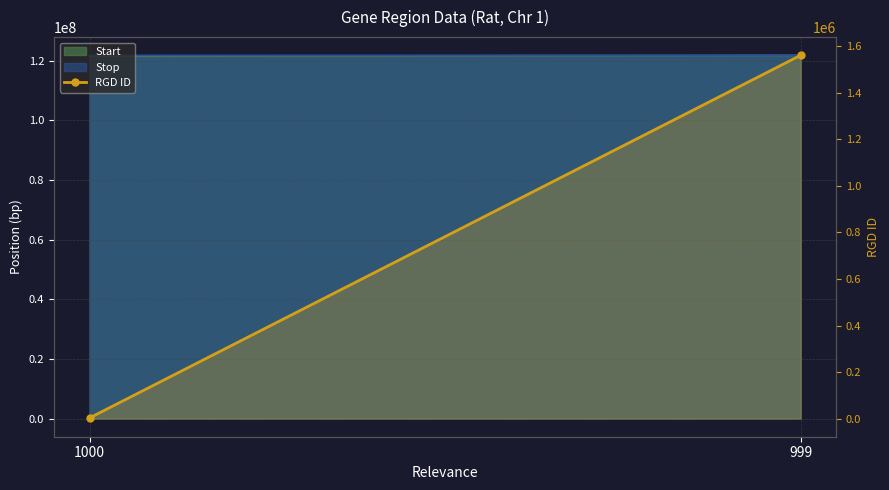

Which has a higher value, 999 or 1000?

999